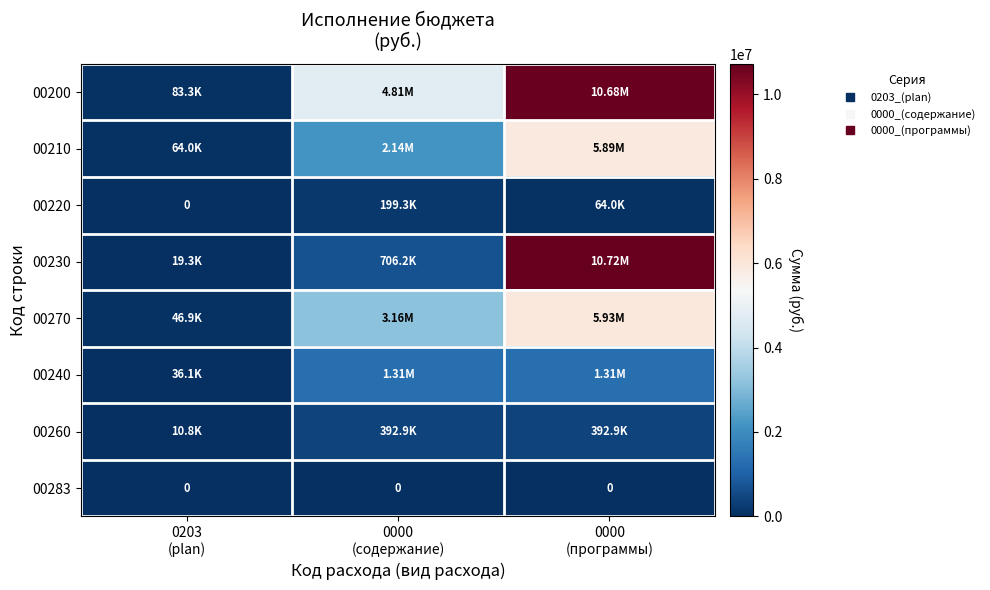

Read the 00230 value at 0203 (plan).

19300.0